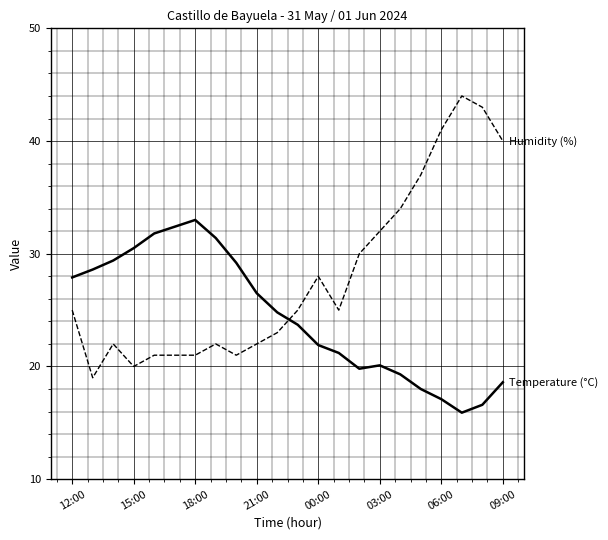

What is the minimum value shown in the chart?

15.9